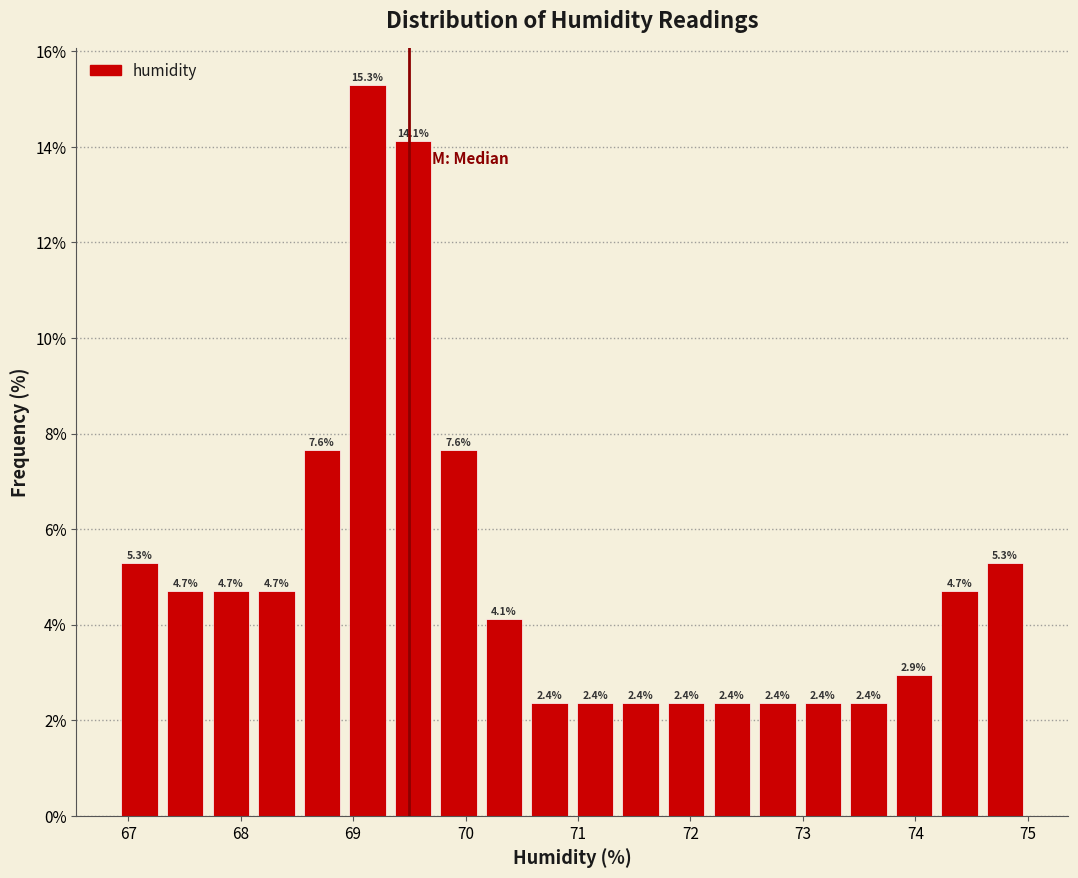

Reading left to right, transcribe this chart: for each bar, give the range it covers on the x-axis and its height. The bar edges are not printed on the chart, so give them approximately, as read against the axis.

66.9 to 67.3: 5.3
67.3 to 67.7: 4.7
67.7 to 68.1: 4.7
68.1 to 68.5: 4.7
68.5 to 68.9: 7.6
68.9 to 69.3: 15.3
69.3 to 69.7: 14.1
69.7 to 70.1: 7.6
70.1 to 70.5: 4.1
70.5 to 71.0: 2.4
71.0 to 71.4: 2.4
71.4 to 71.8: 2.4
71.8 to 72.2: 2.4
72.2 to 72.6: 2.4
72.6 to 73.0: 2.4
73.0 to 73.4: 2.4
73.4 to 73.8: 2.4
73.8 to 74.2: 2.9
74.2 to 74.6: 4.7
74.6 to 75.0: 5.3